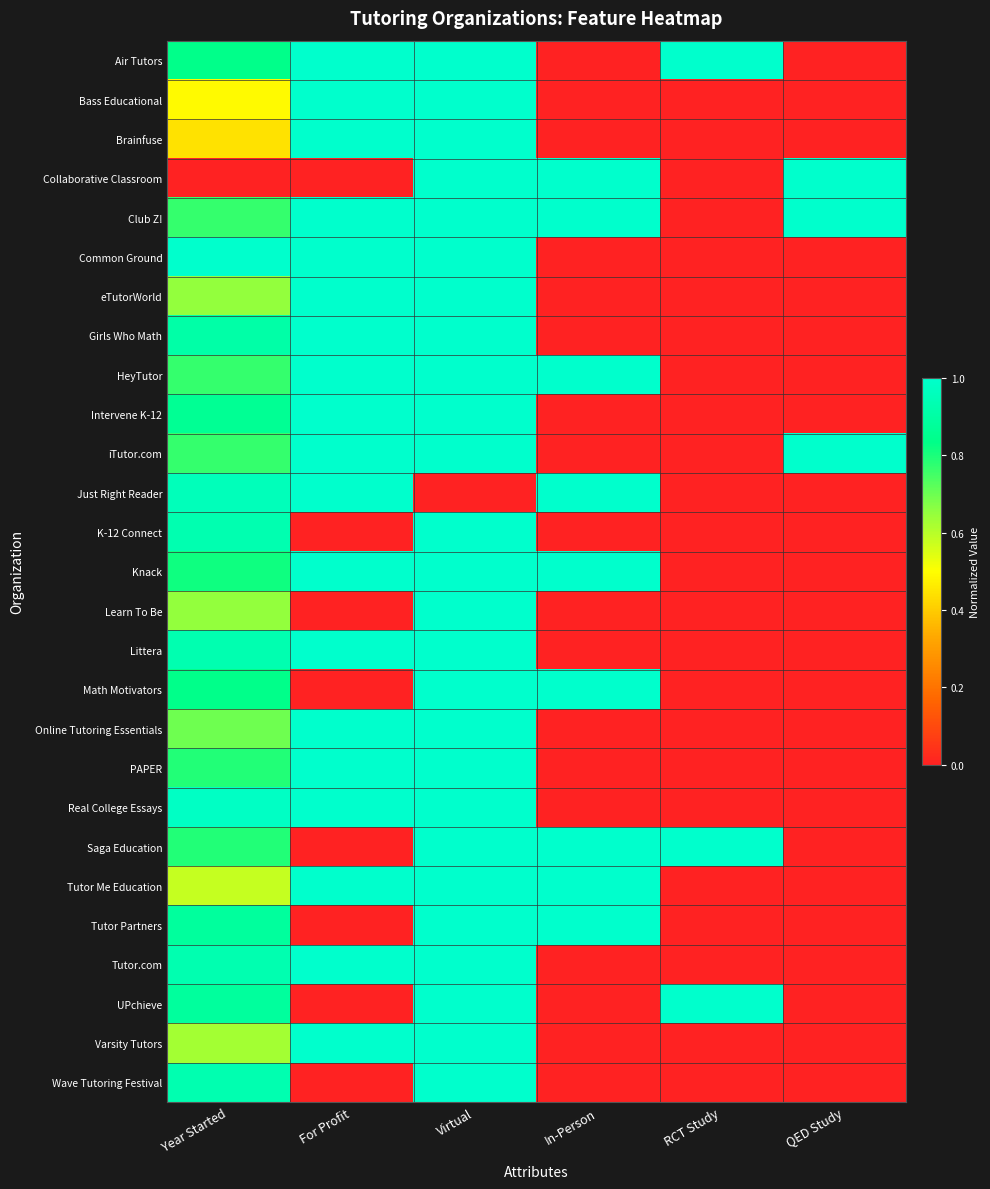

Which category has the lowest value across all series?

In-Person